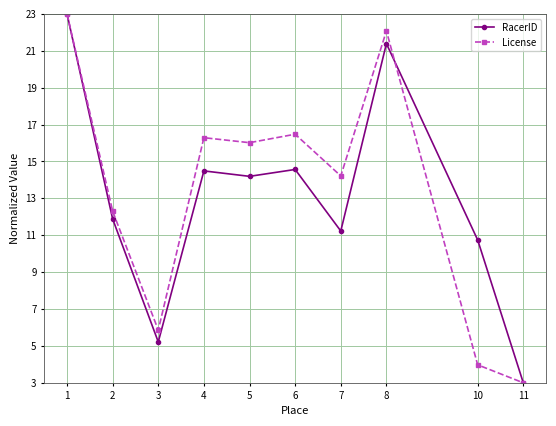

What are all the series names shown in the legend?

RacerID, License